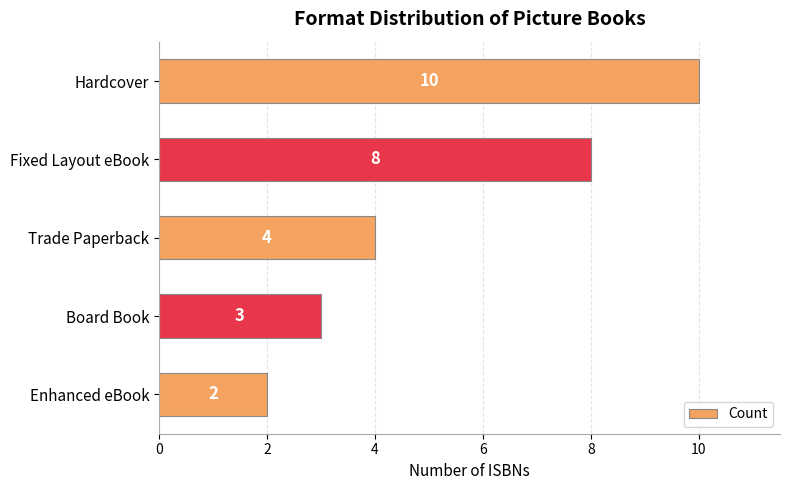

Read the value at Hardcover.

10